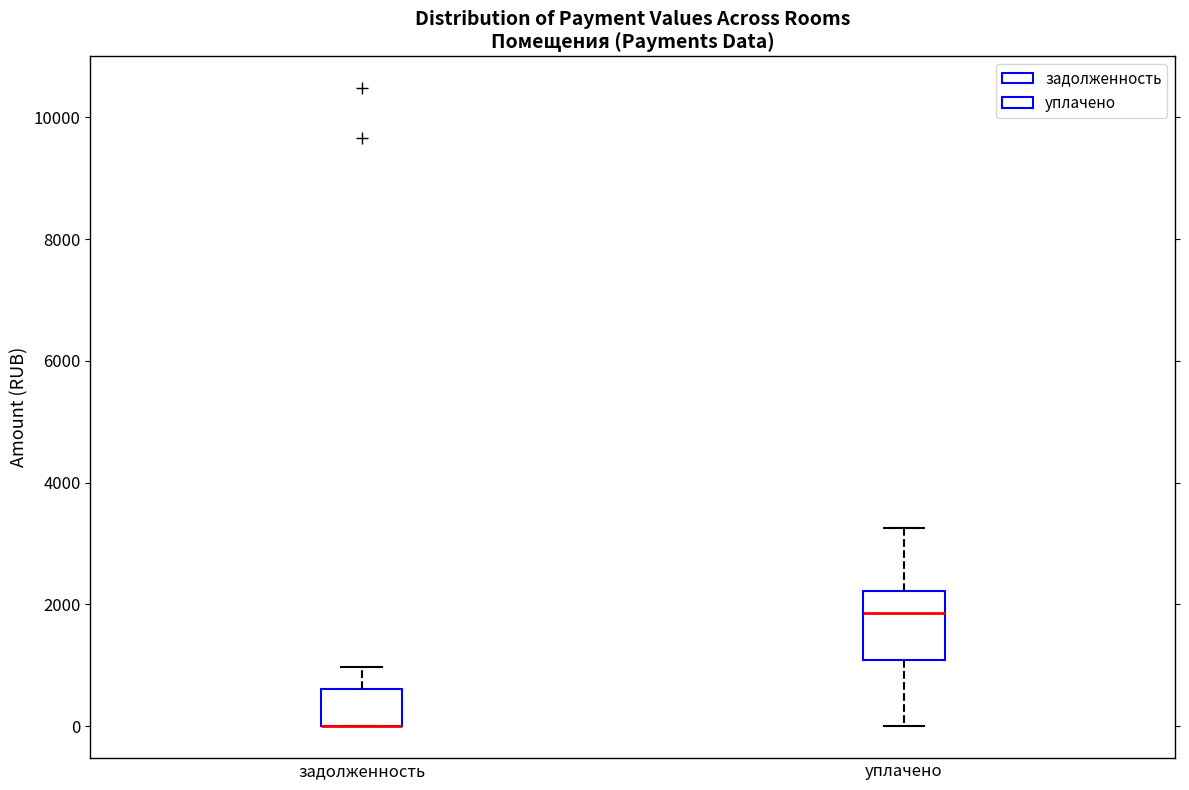

Reading left to right, read every box against the y-axis: the position of its median line, the range the box covers, and the ends of its whiskers. The values are not printed on the chart, so give them approximately, as read against the axis.

задолженность: median 0 (drawn on the box's lower edge), box 0 to 600, whiskers 0 to 1000
уплачено: median 1800, box 1000 to 2200, whiskers 0 to 3200